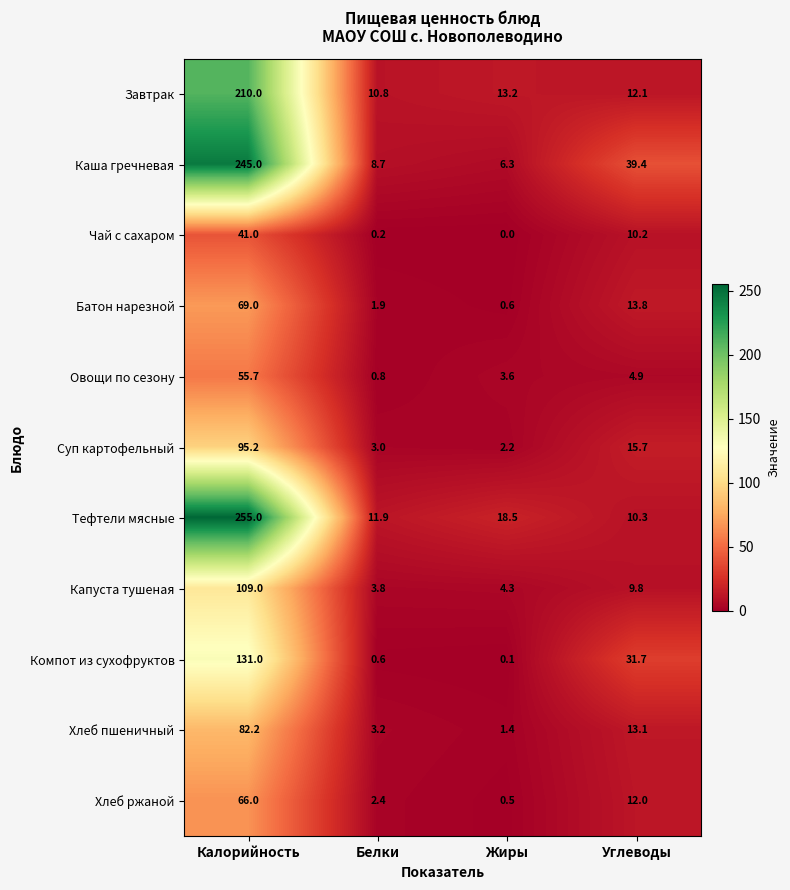

The Чай с сахаром series shows 0.0 at Жиры. True or false?

True